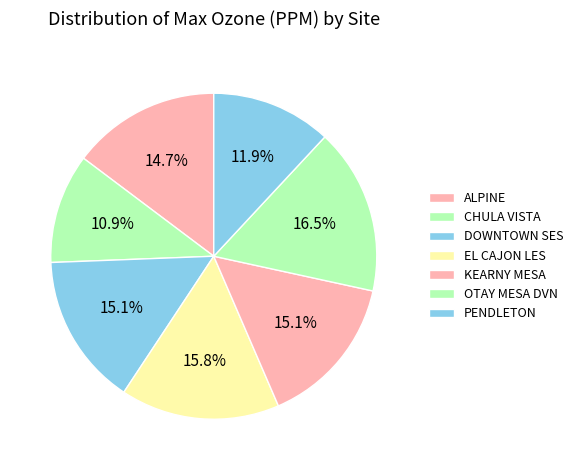

Which slice is the smallest?

CHULA VISTA